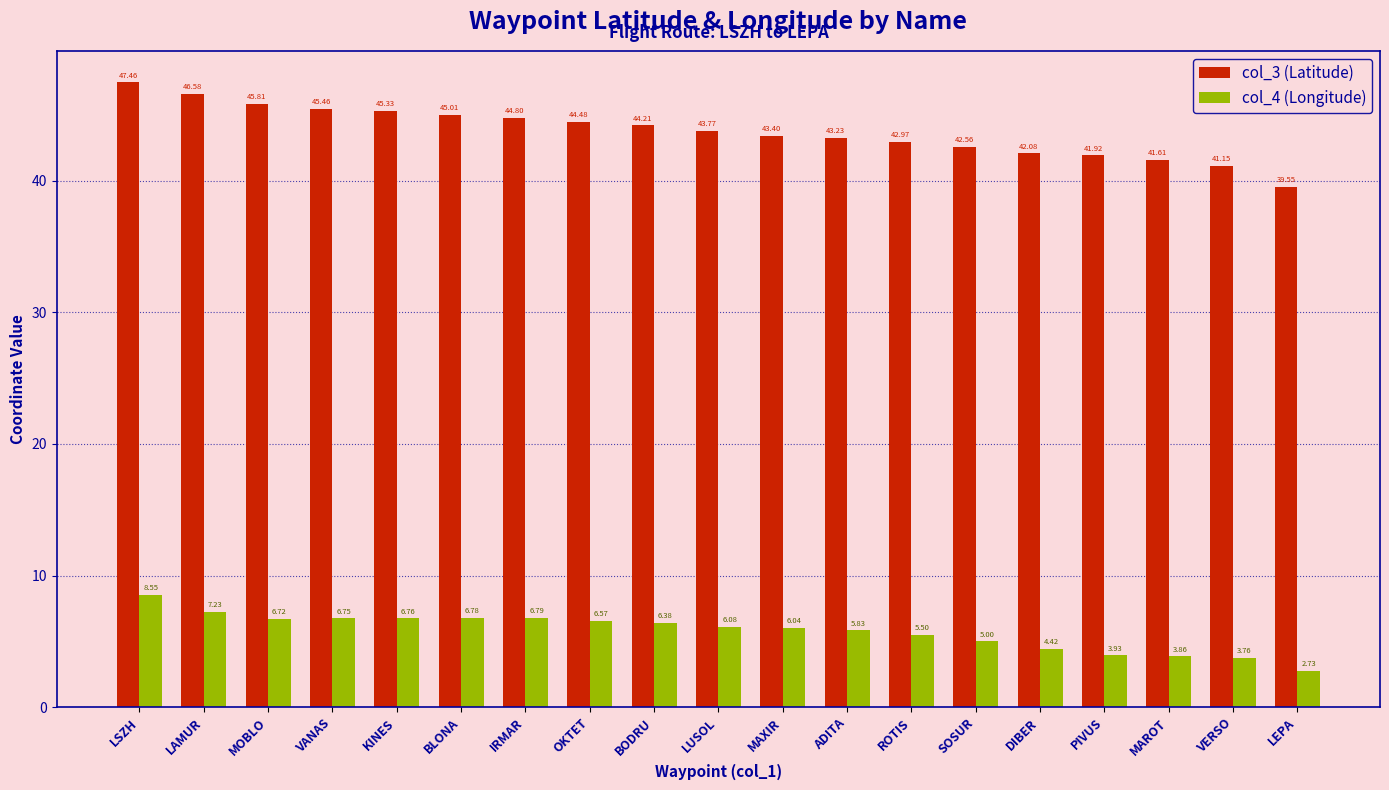

What is the maximum value shown in the chart?

47.5